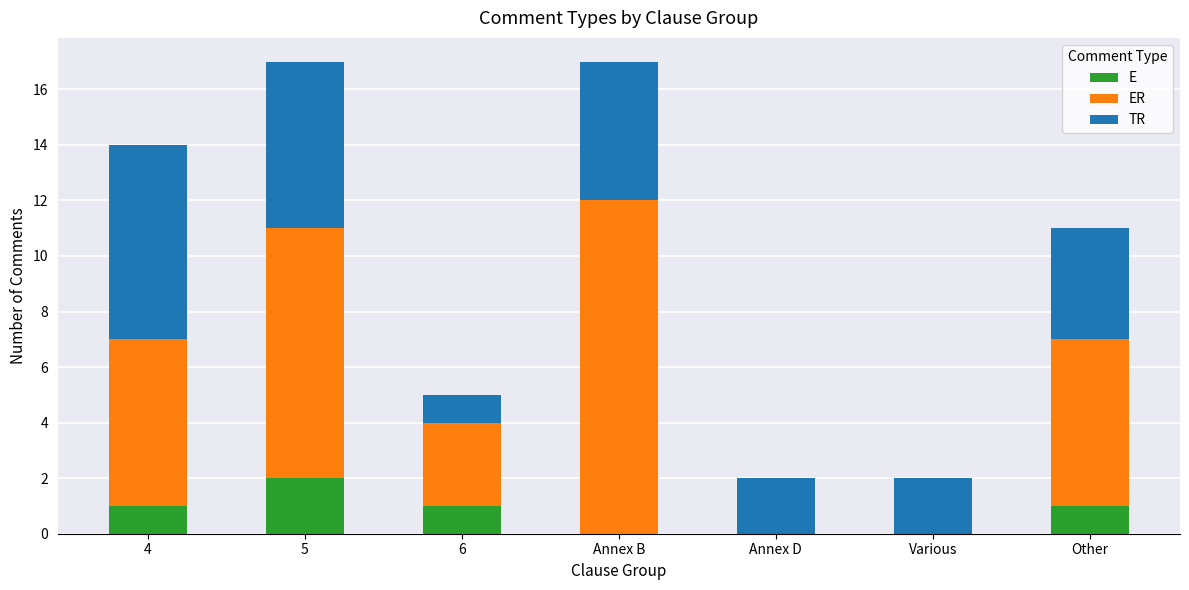

What are all the series names shown in the legend?

E, ER, TR